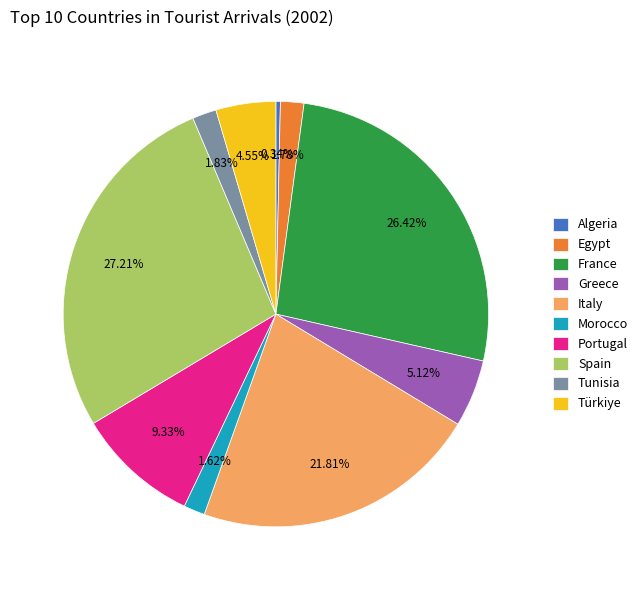

True or false: Portugal accounts for 15% of the total.

False